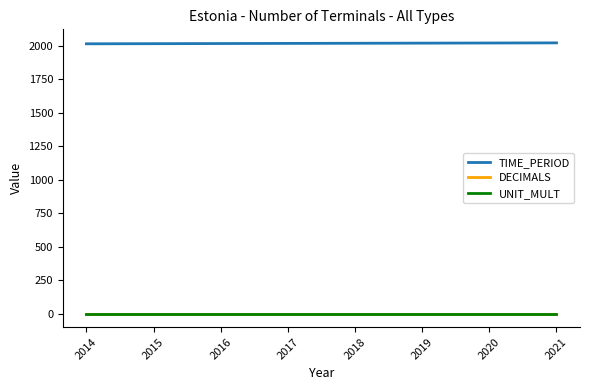

Is this an area chart (filled region under the line)?

No